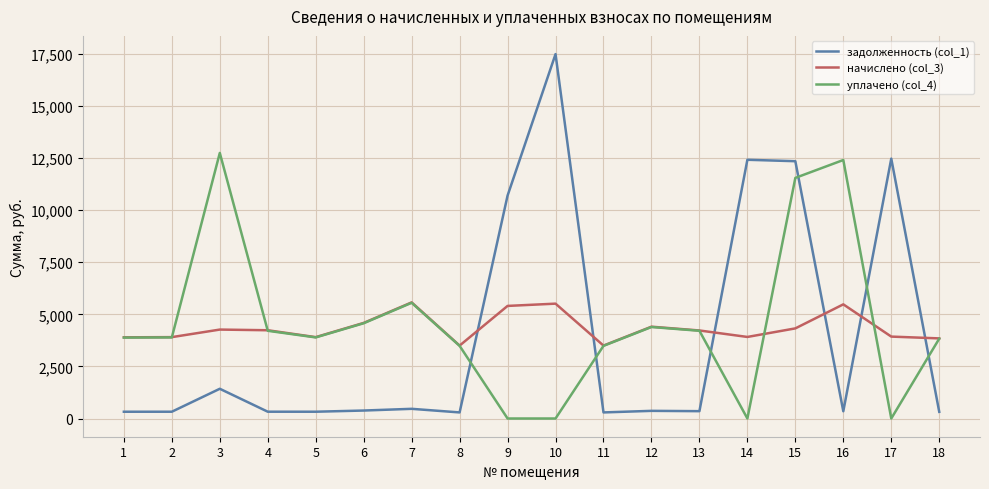

True or false: начислено (col_3) and задолженность (col_1) cross at least once.

True